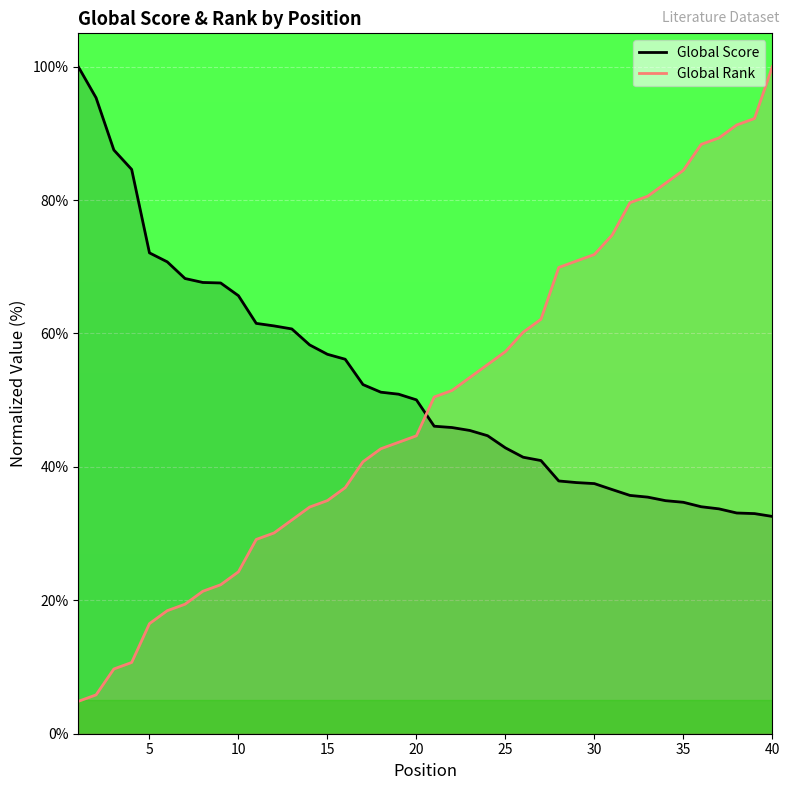

How many times do Global Score and Global Rank cross each other?

1